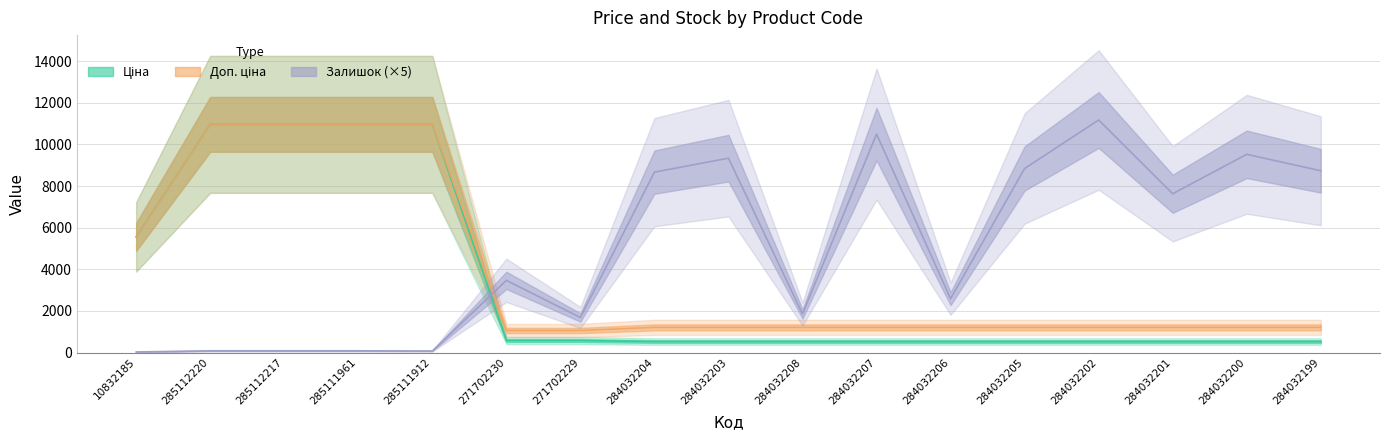

What is the minimum value for Ціна?

528.2